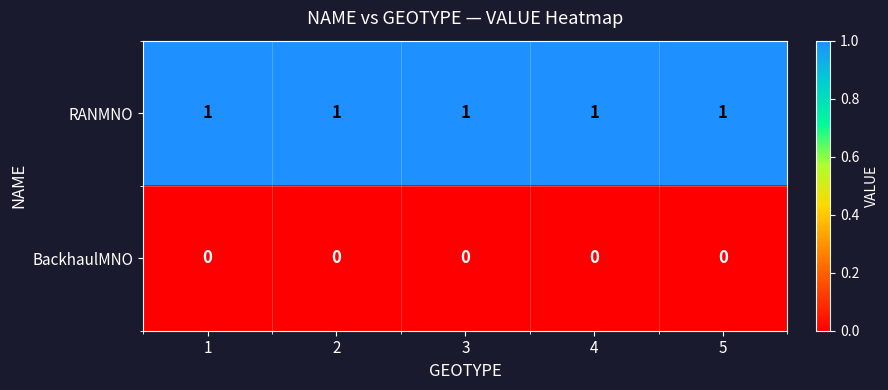

Is the value of RANMNO at 3 greater than the value of BackhaulMNO at 4?

Yes